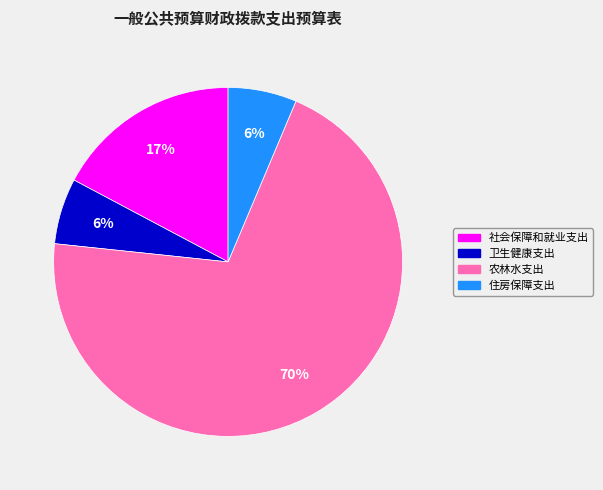

To the nearest percent, what percentage of the pie is 住房保障支出?

6%